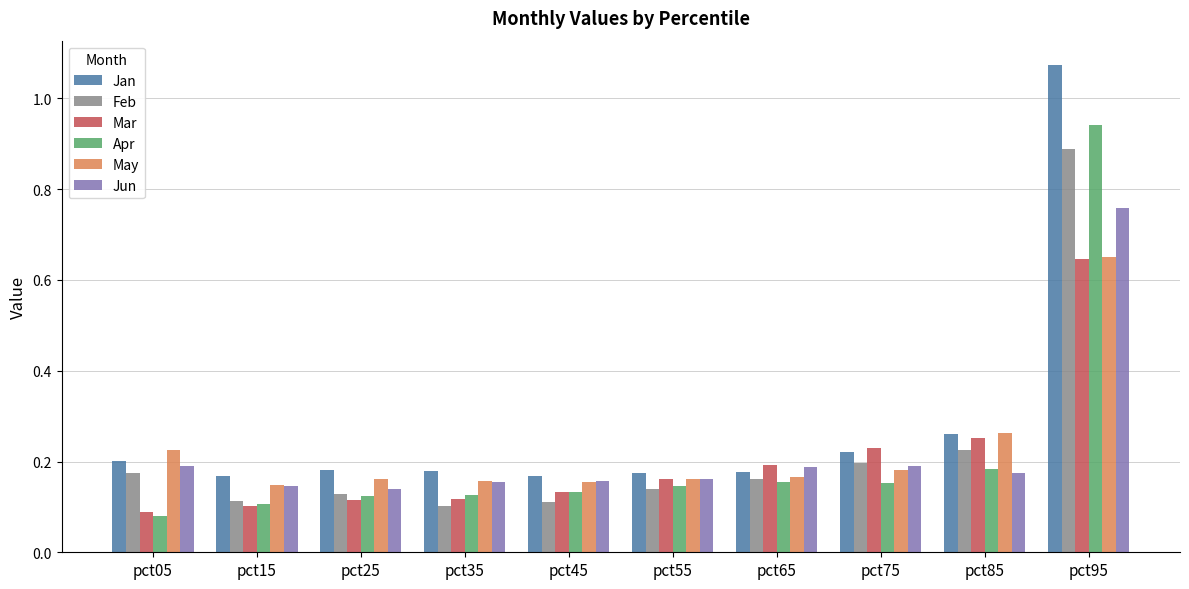

Which label corresponds to the largest value in the chart?

pct95